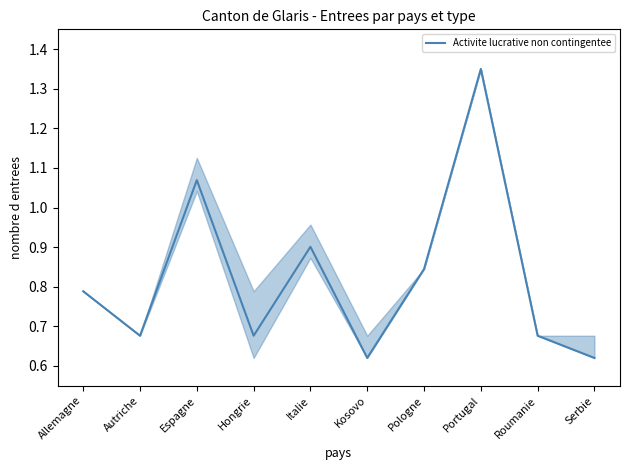

What is the sum of the values at Espagne and Kosovo?

1.7